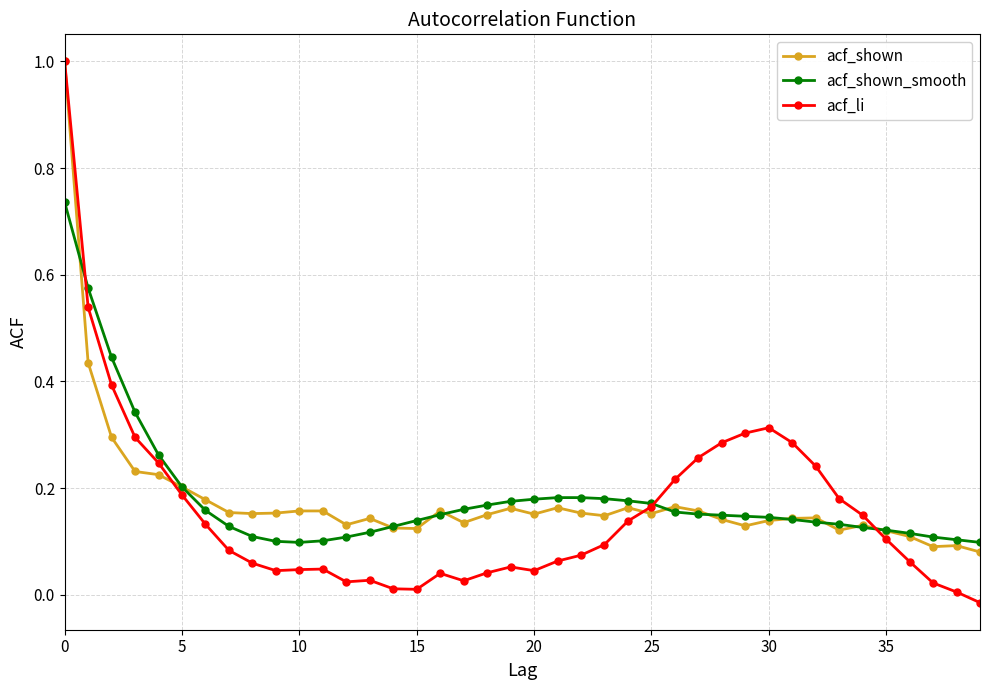

What is the greatest value displayed?

1.0